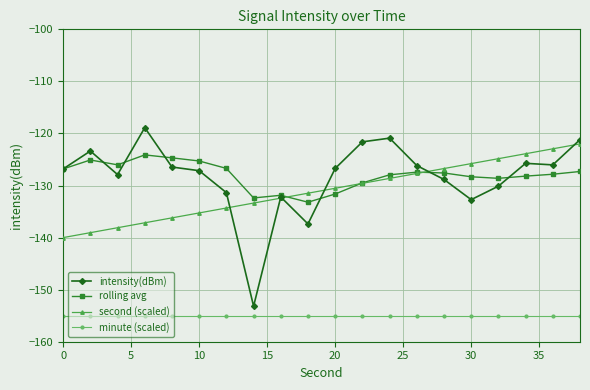

True or false: minute (scaled) and intensity(dBm) cross at least once.

False